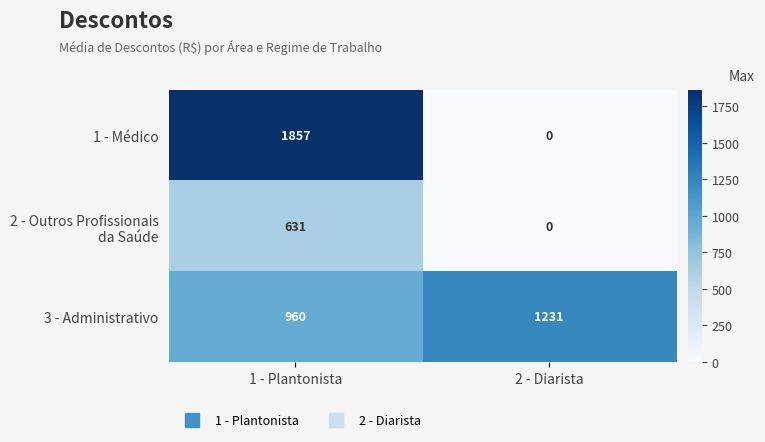

True or false: 3 - Administrativo has a value of 960 at 1 - Plantonista.

True